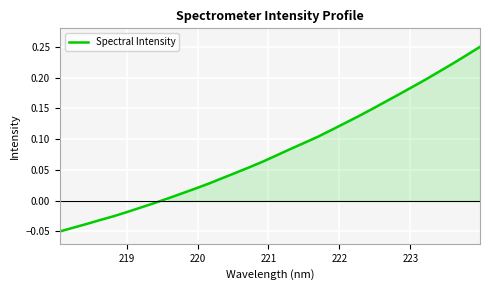

What is the difference between the maximum and minimum values?

0.3